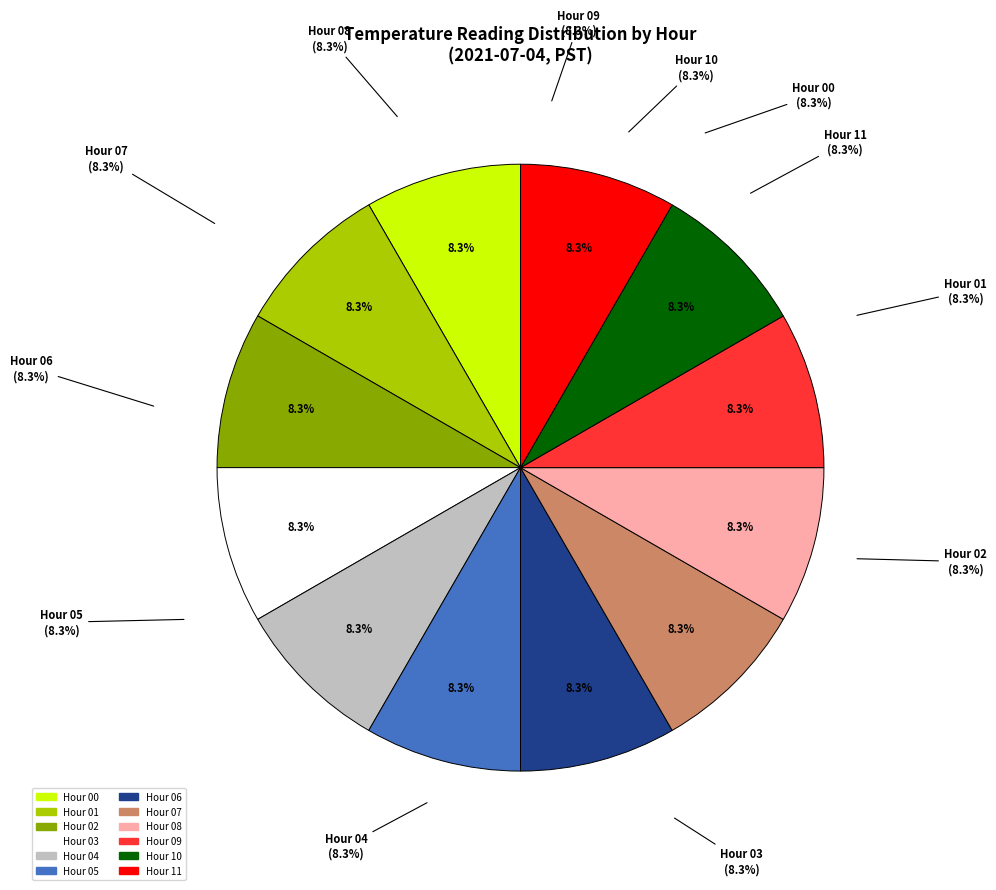

Do Hour 11 and Hour 6 together represent more than half of the pie?

No